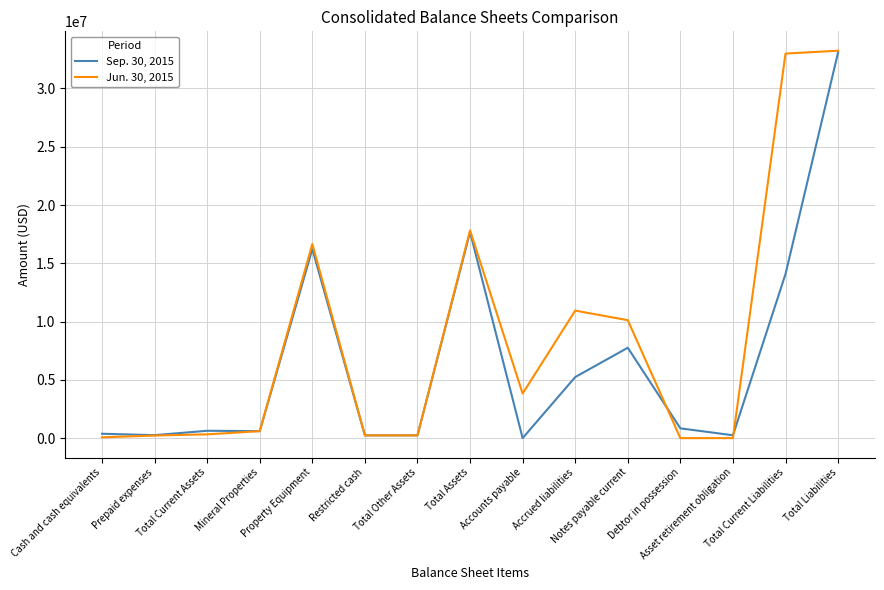

Which series has the largest range (max minus min)?

Jun. 30, 2015